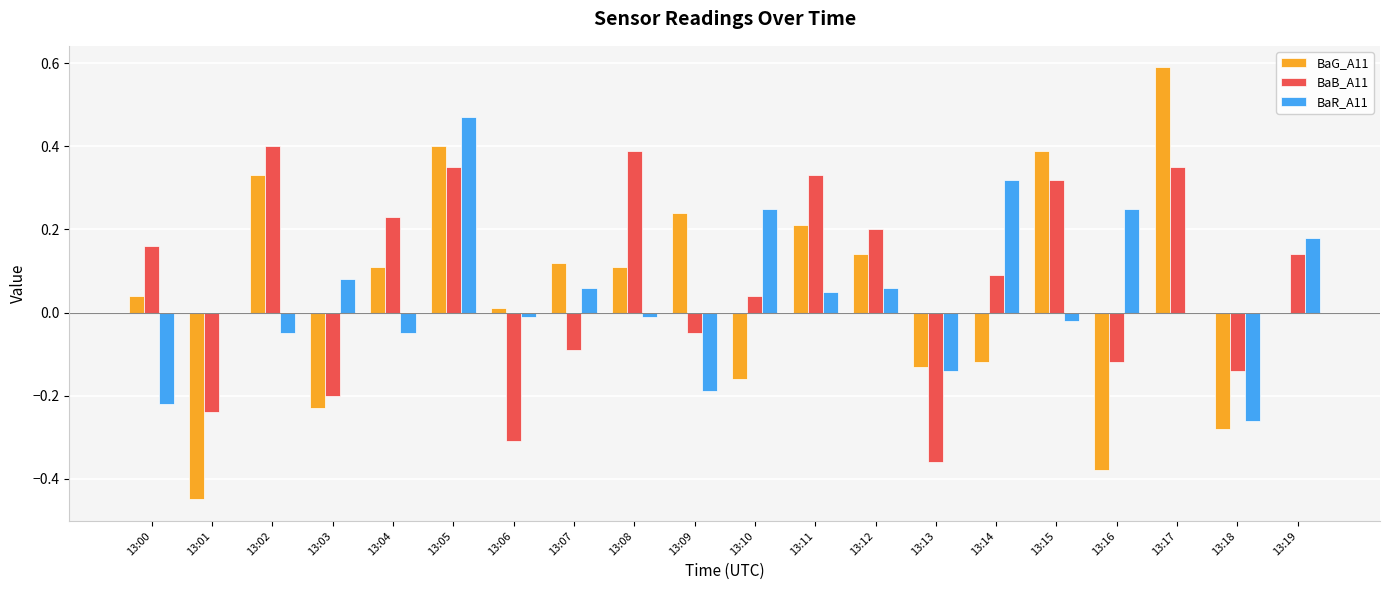

How many values in the BaB_A11 series exceed 0?

12